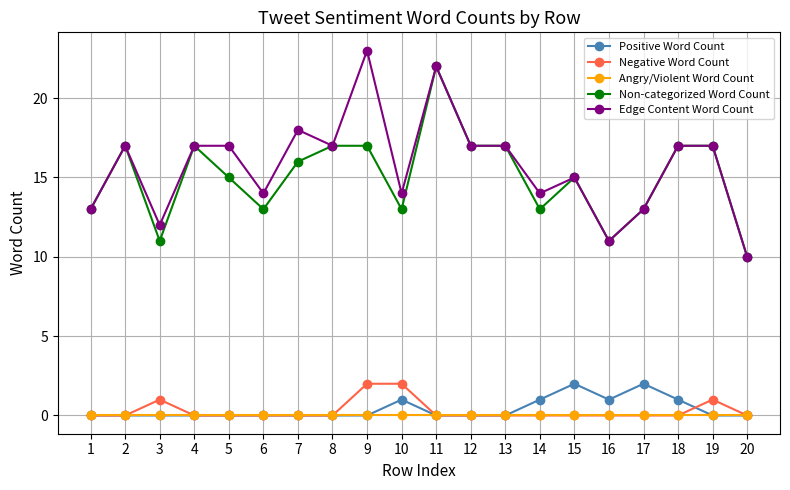

True or false: Non-categorized Word Count and Negative Word Count cross at least once.

False